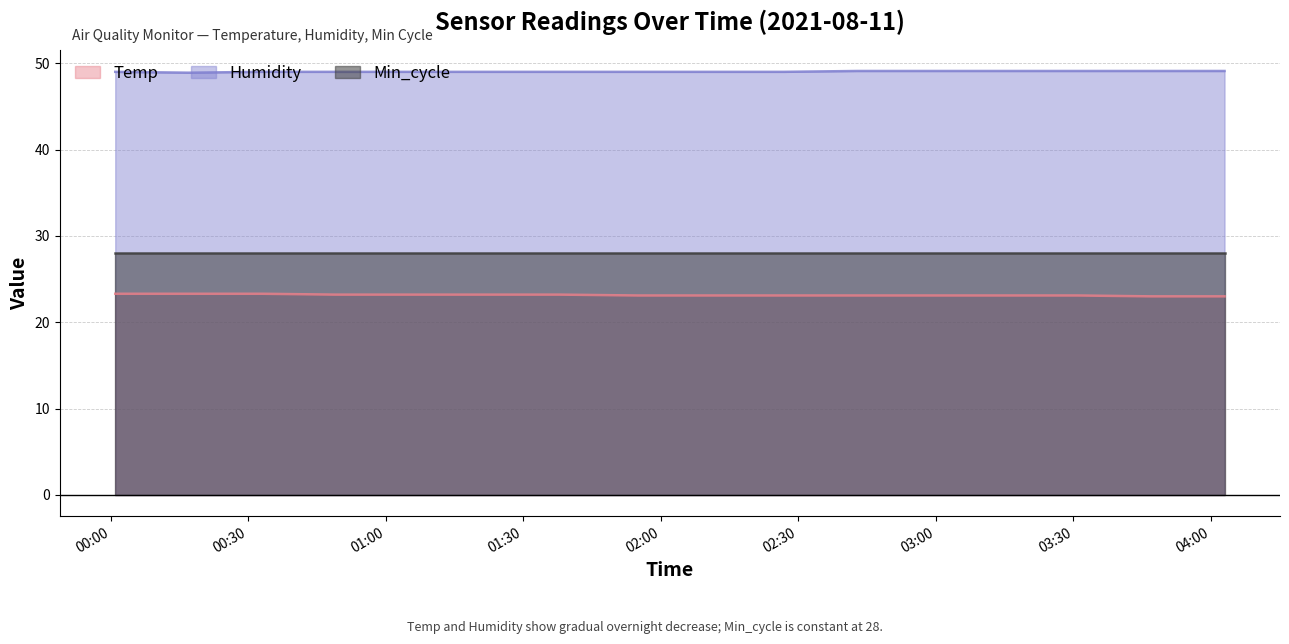

What is the minimum value for Humidity?

48.9